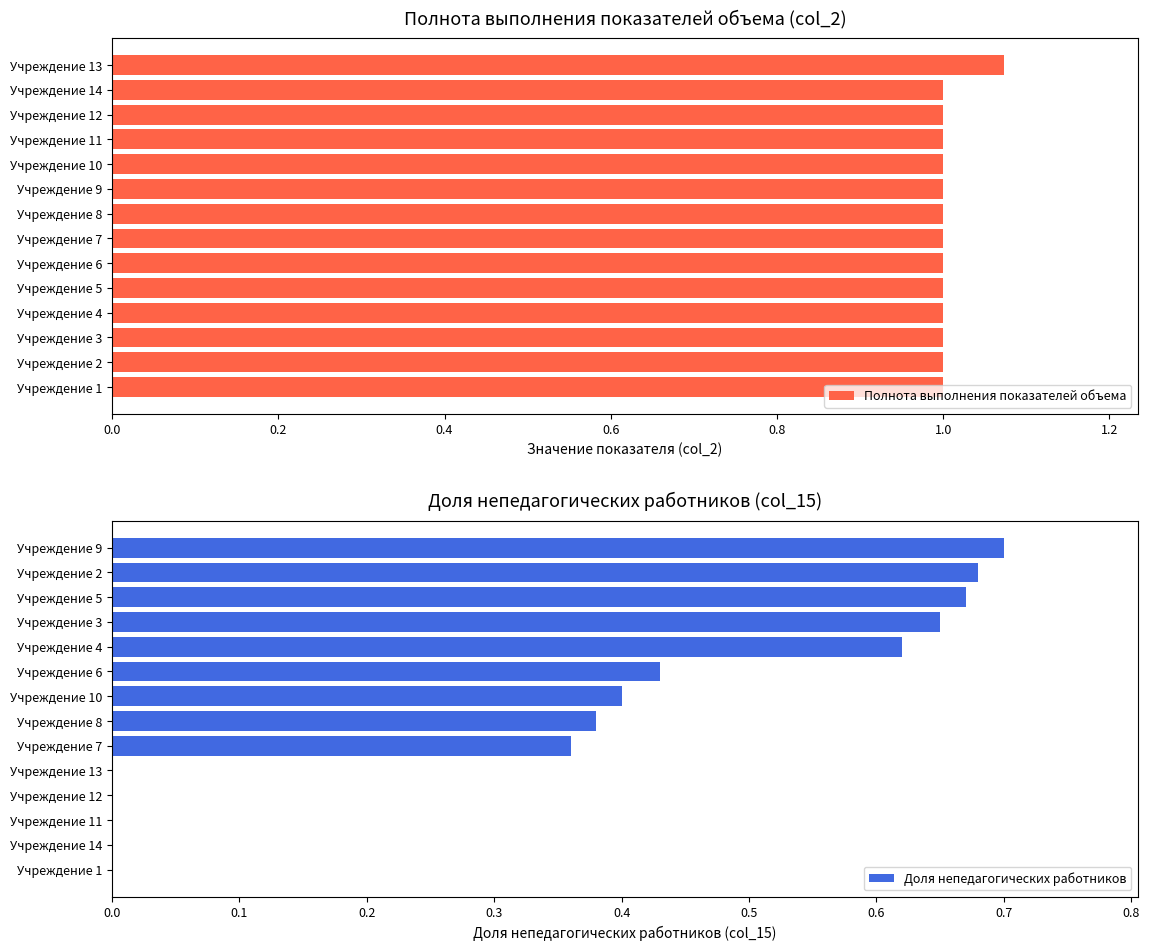

Which series has the widest spread of values?

Доля непедагогических работников